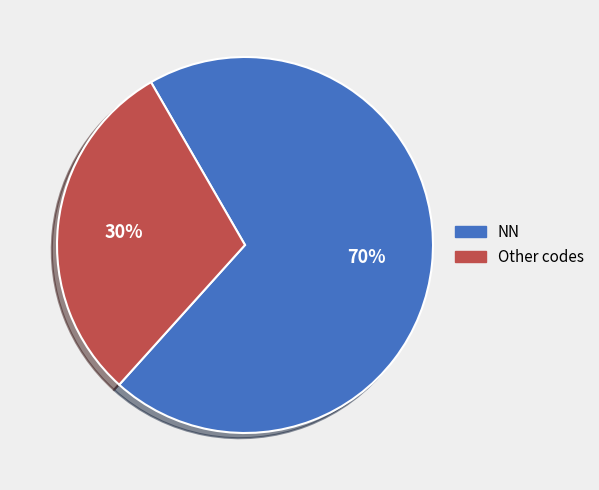

Combined, do NN and Other codes account for over 50%?

Yes